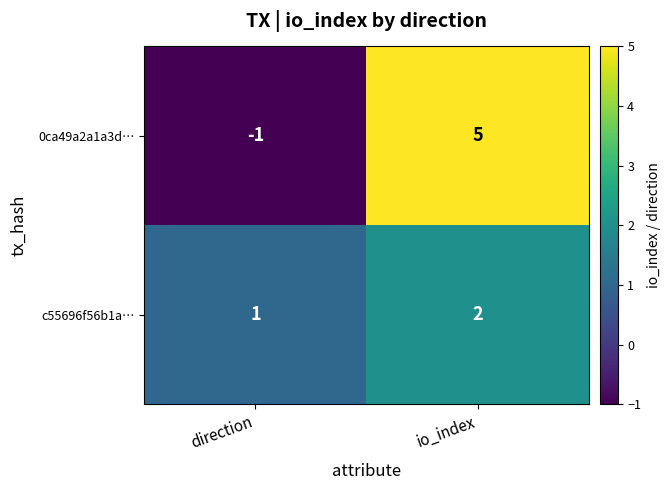

The value of 0ca49a2a1a3d… at direction is 0. True or false?

False